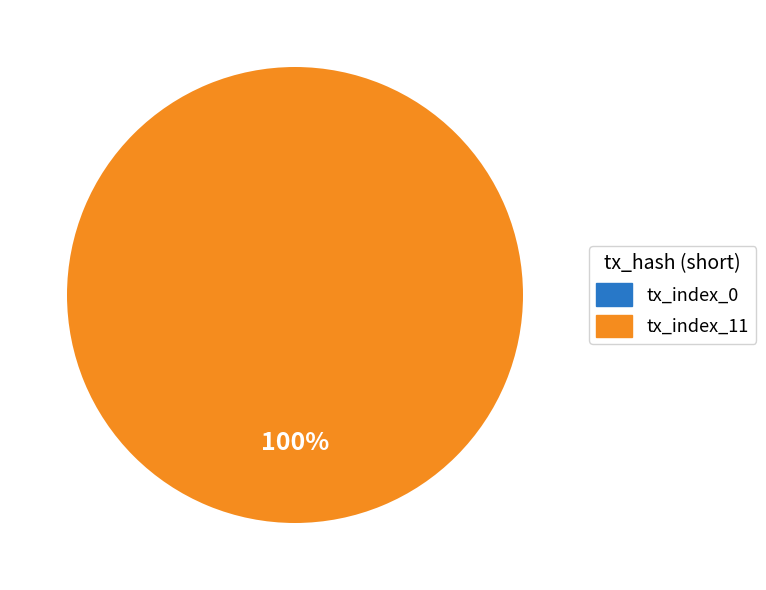

How many slices are in this pie chart?

2